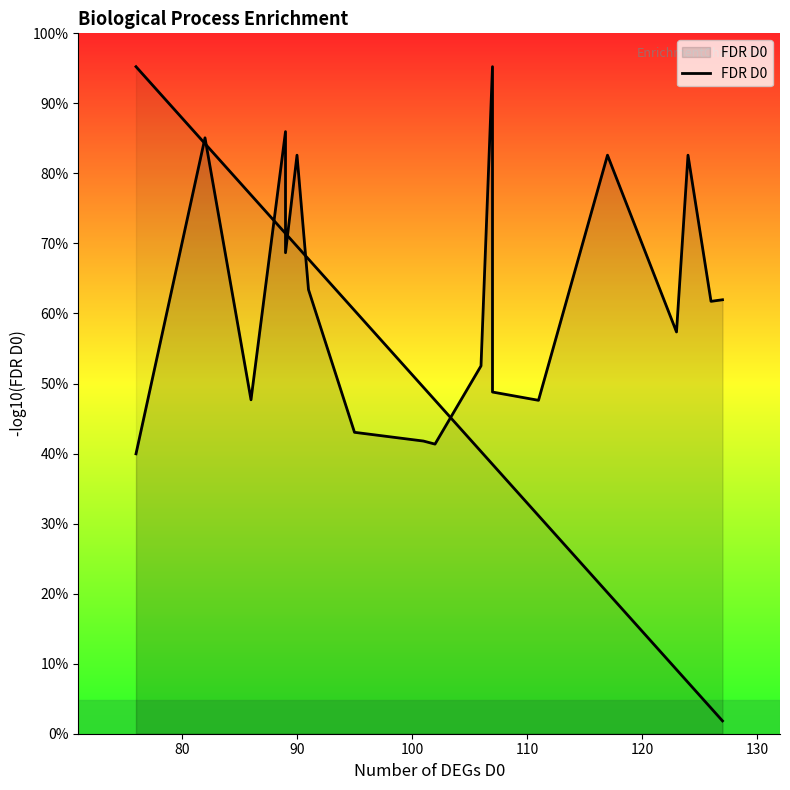

True or false: there are more than 2 points higher than both neighbors.

True